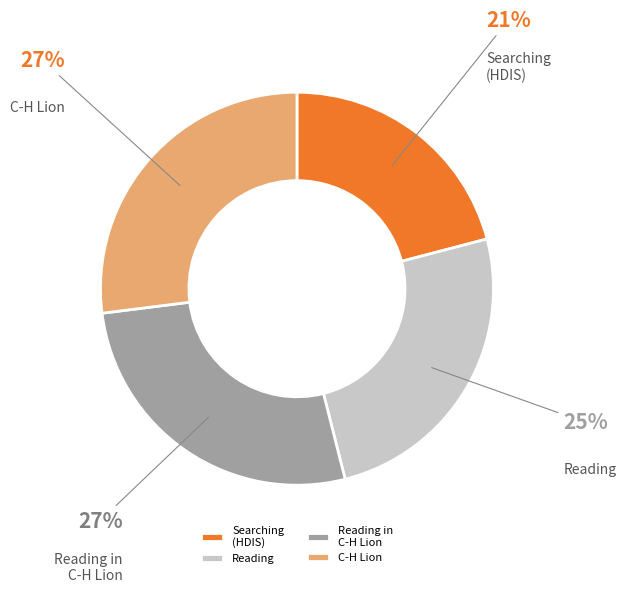

To the nearest percent, what is the difference between the largest and smallest slice percentages?

6%